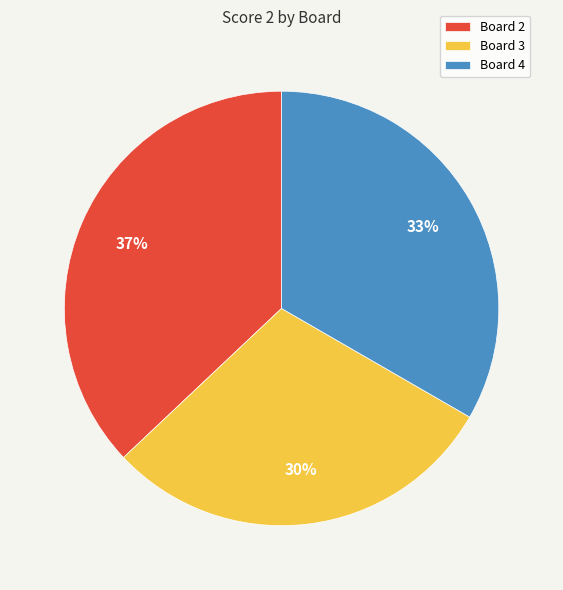

To the nearest percent, what is the combined percentage of Board 2 and Board 3?

67%